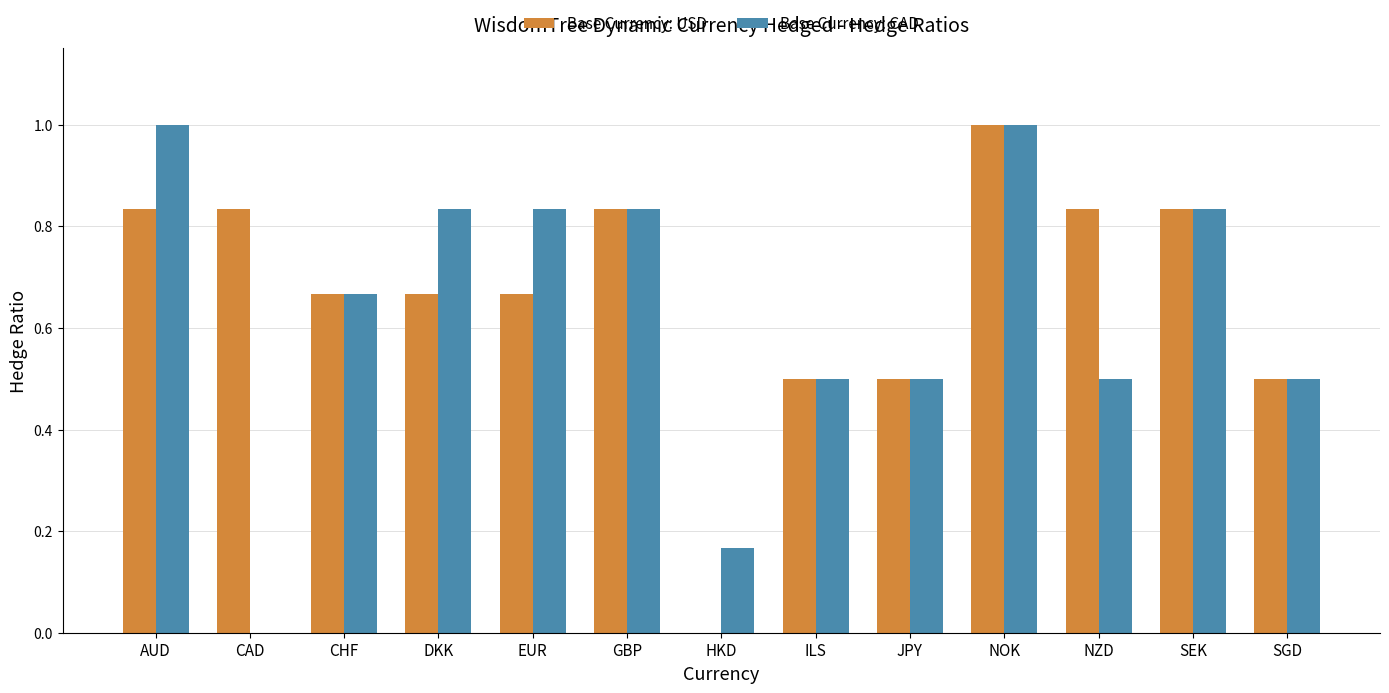

What is the sum of all Base Currency: USD values?

8.7